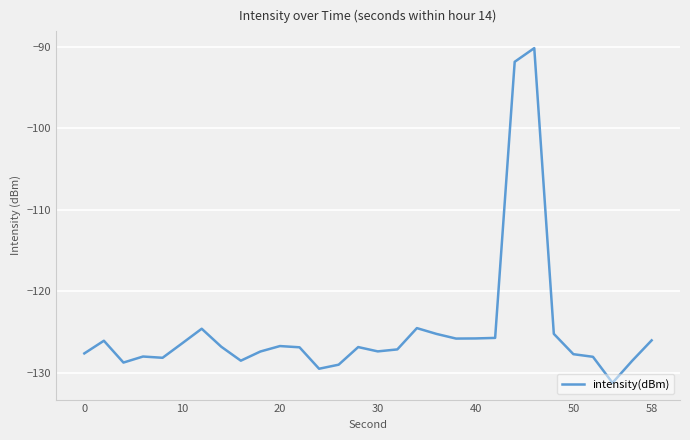

What is the difference between the maximum and minimum values?

41.1